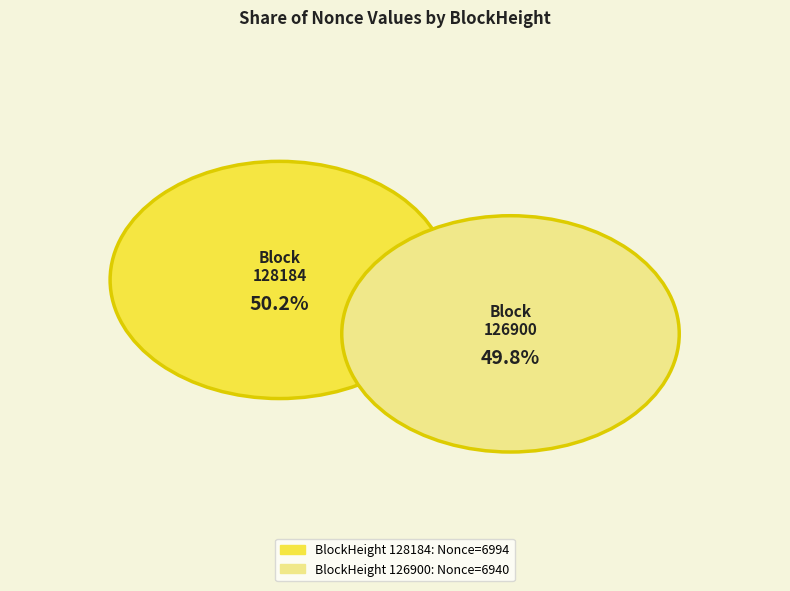

To the nearest percent, what portion does 128184 represent?

50%